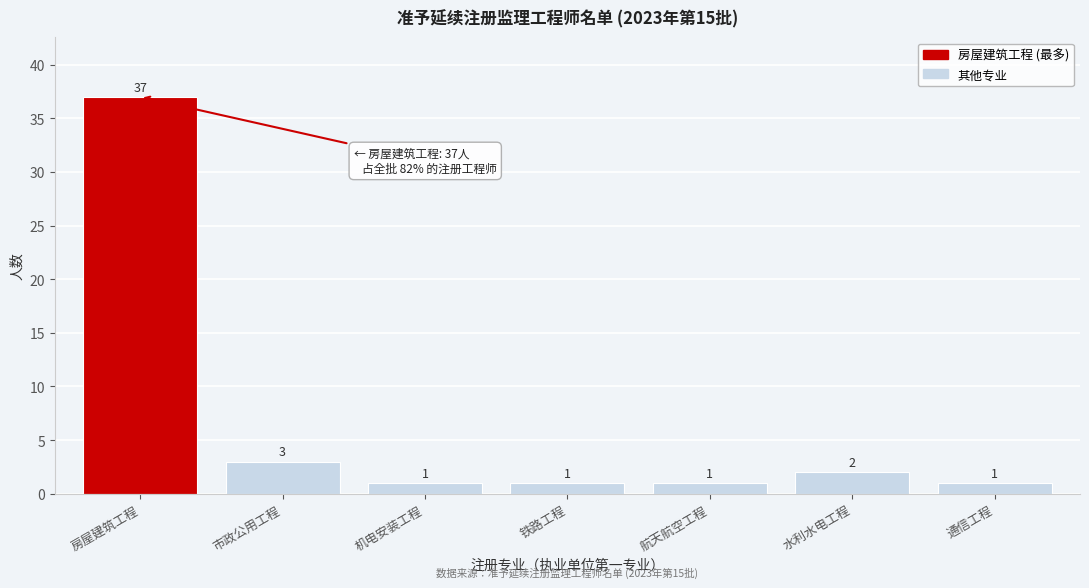

Reading left to right, what are all the values shown in this chart?

37	3	1	1	1	2	1